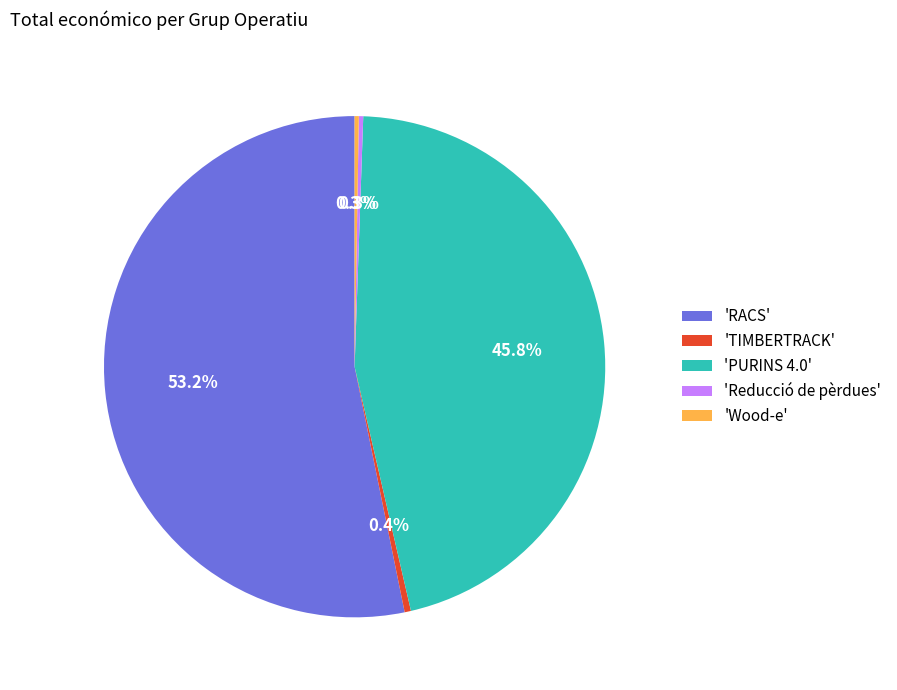

Approximately how many times larger is the value at 'Reducció de pèrdues' compared to 'TIMBERTRACK'?

0.7